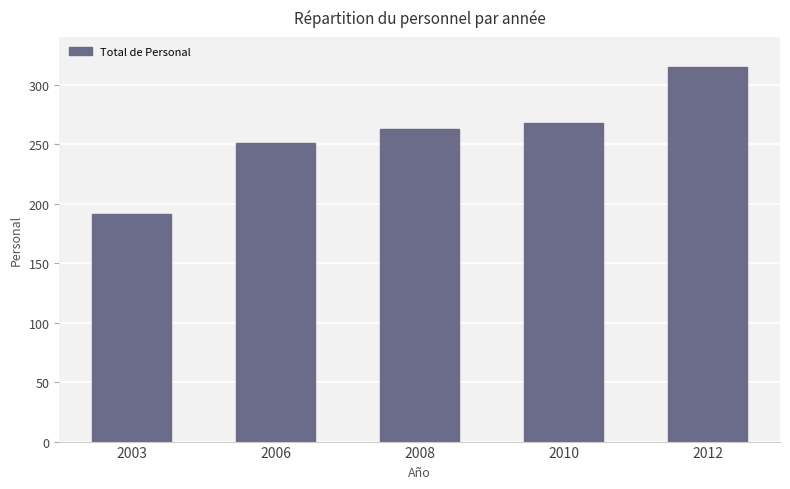

Reading right to left, extract all data points from this chart.

315	268	263	251	191